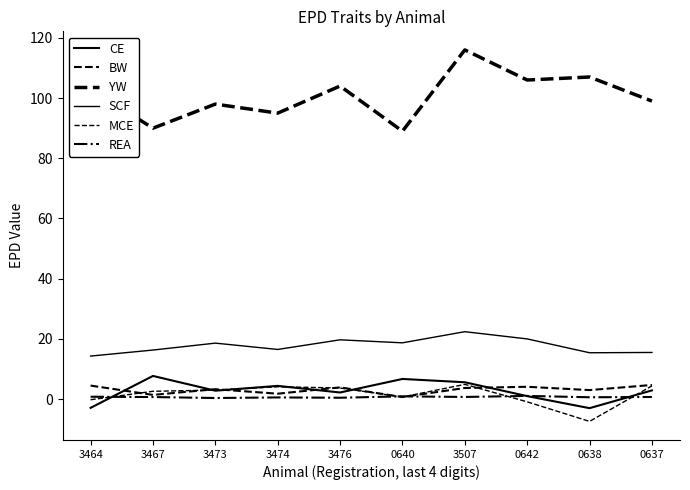

What is the average value of the MCE series?

1.5